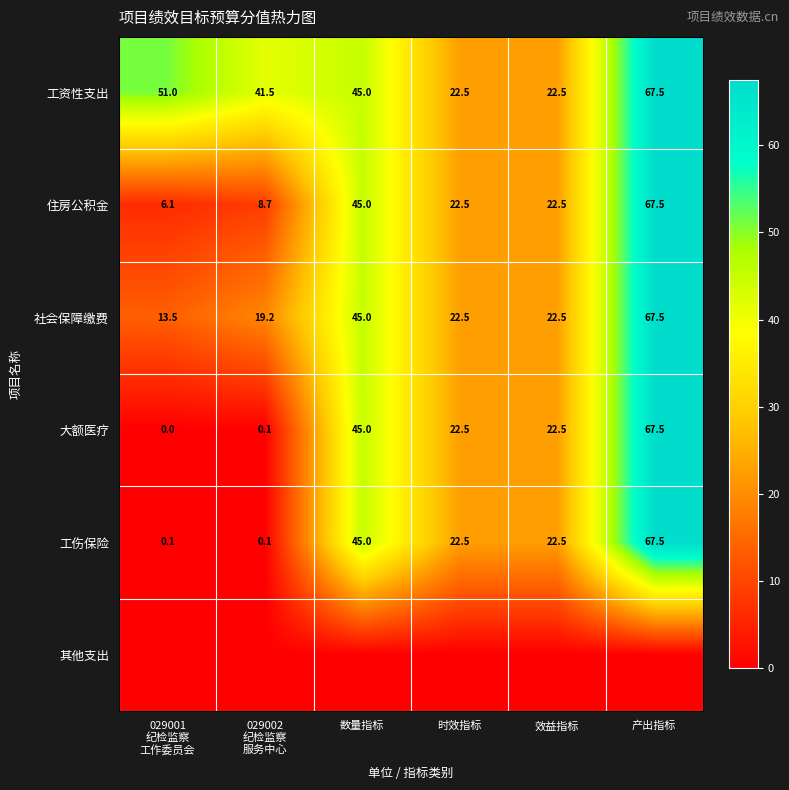

The value of 住房公积金 at 产出指标 is 112.1. True or false?

False